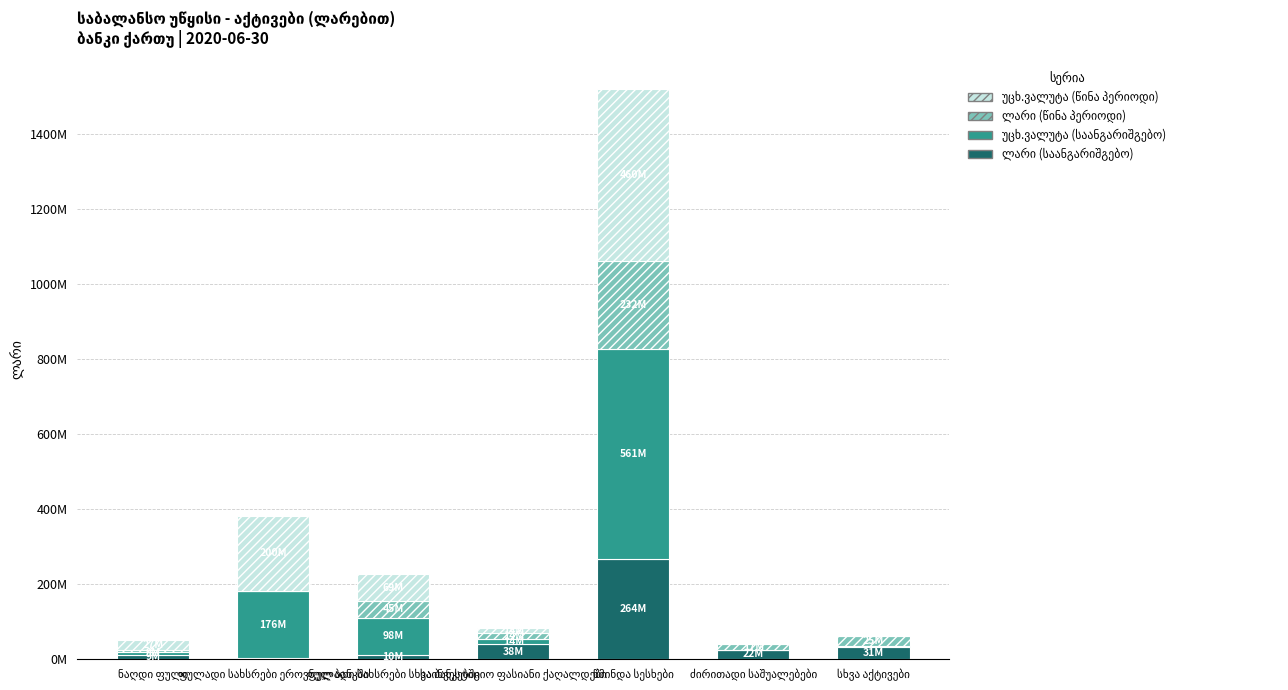

Reading left to right, list all the values displayed in this chart.

ლარი (საანგარიშგებო): ნაღდი ფული=9339369	ფულადი სახსრები ეროვნულ ბანკში=2405483	ფულადი სახსრები სხვა ბანკებში=10451095	საინვესტიციო ფასიანი ქაღალდები=38067317	წმინდა სესხები=264832871	ძირითადი საშუალებები=22304268	სხვა აქტივები=31626891
უცხ.ვალუტა (საანგარიშგებო): ნაღდი ფული=9293726	ფულადი სახსრები ეროვნულ ბანკში=176852413	ფულადი სახსრები სხვა ბანკებში=98377238	საინვესტიციო ფასიანი ქაღალდები=14970480	წმინდა სესხები=561964840	ძირითადი საშუალებები=0	სხვა აქტივები=2904426
ლარი (წინა პერიოდი): ნაღდი ფული=4556763	ფულადი სახსრები ეროვნულ ბანკში=1280908	ფულადი სახსრები სხვა ბანკებში=45910145	საინვესტიციო ფასიანი ქაღალდები=14316543	წმინდა სესხები=232398985	ძირითადი საშუალებები=17593376	სხვა აქტივები=25144057
უცხ.ვალუტა (წინა პერიოდი): ნაღდი ფული=27670521	ფულადი სახსრები ეროვნულ ბანკში=200504434	ფულადი სახსრები სხვა ბანკებში=69956970	საინვესტიციო ფასიანი ქაღალდები=14055590	წმინდა სესხები=460228609	ძირითადი საშუალებები=0	სხვა აქტივები=957010